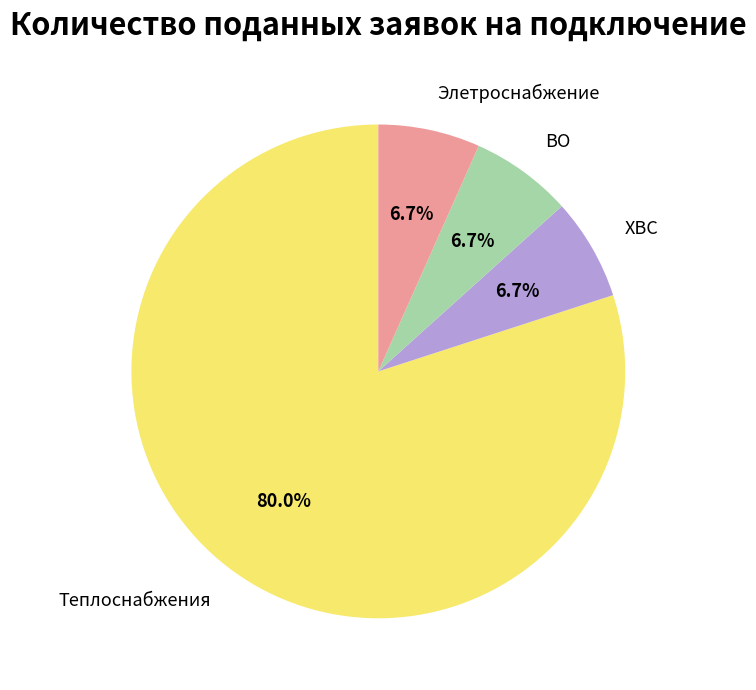

Which slice represents more than half of the pie?

Теплоснабжения